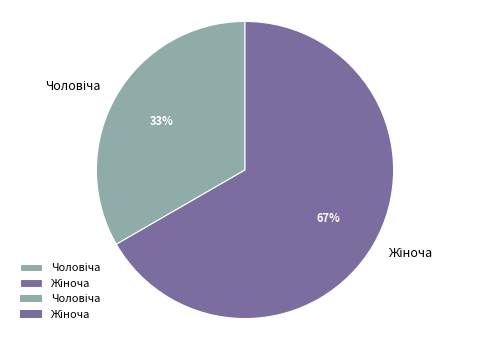

Is there a majority slice in this chart?

Yes